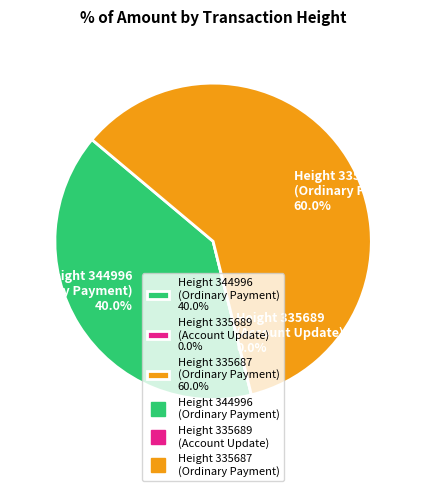

Is it true that Height 344996
(Ordinary Payment) is 28% of the pie?

False